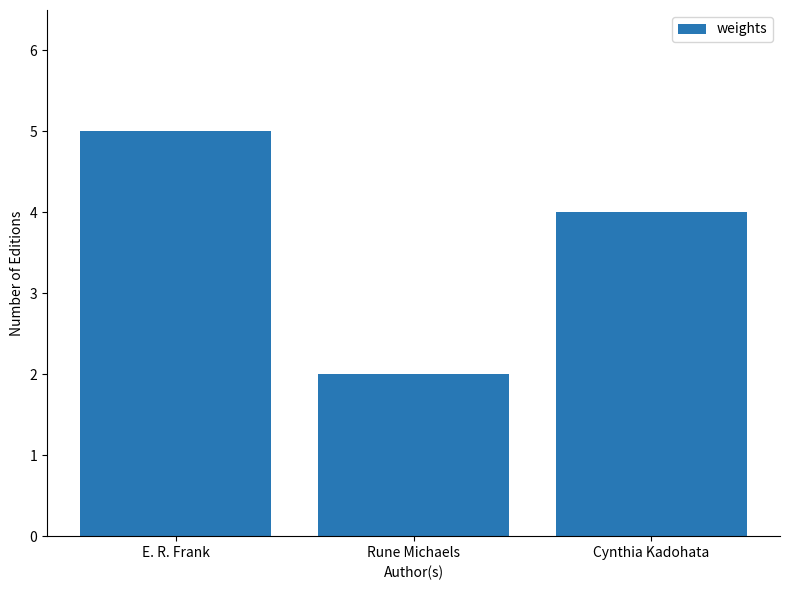

The value at Cynthia Kadohata is 4. True or false?

True